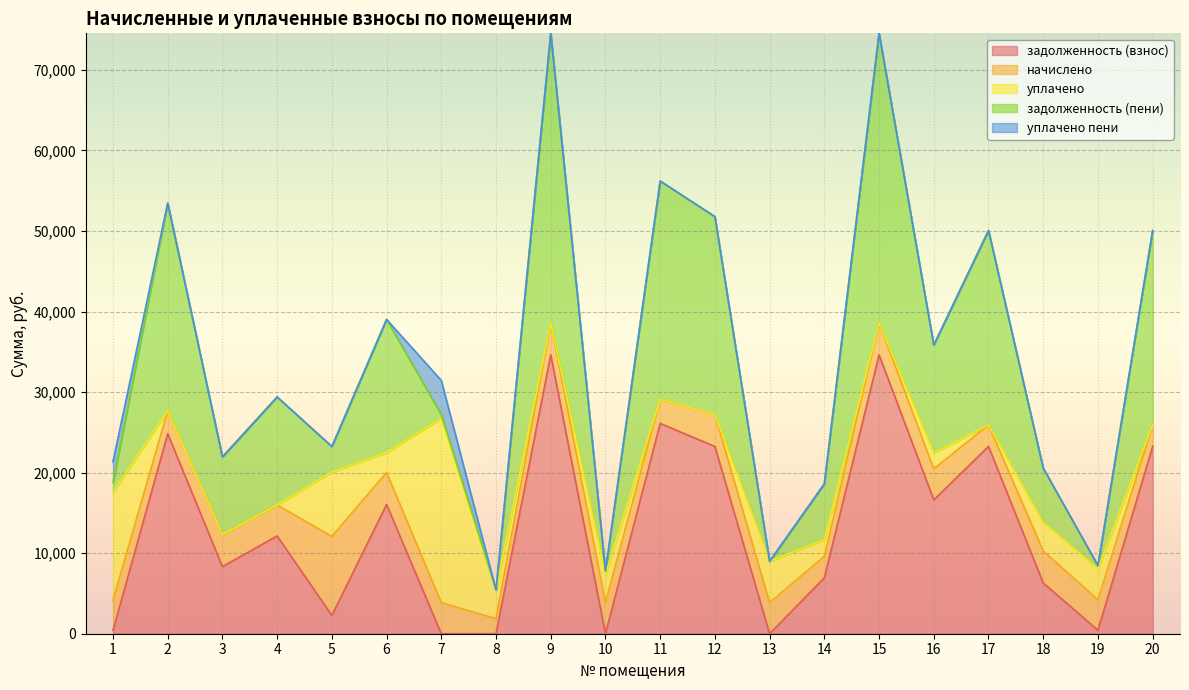

Is the value of задолженность (взнос) at 12 greater than the value of уплачено at 16?

Yes